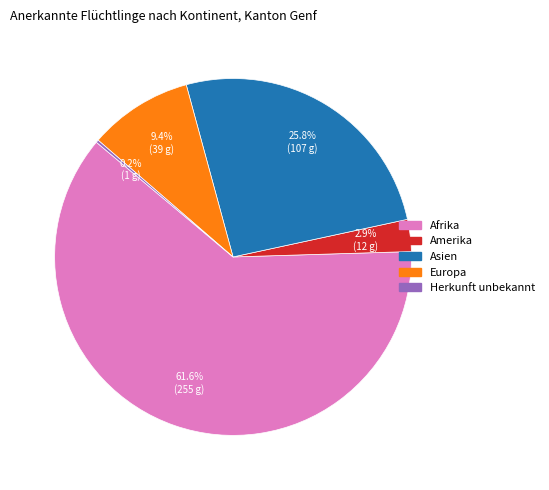

Is there a majority slice in this chart?

Yes